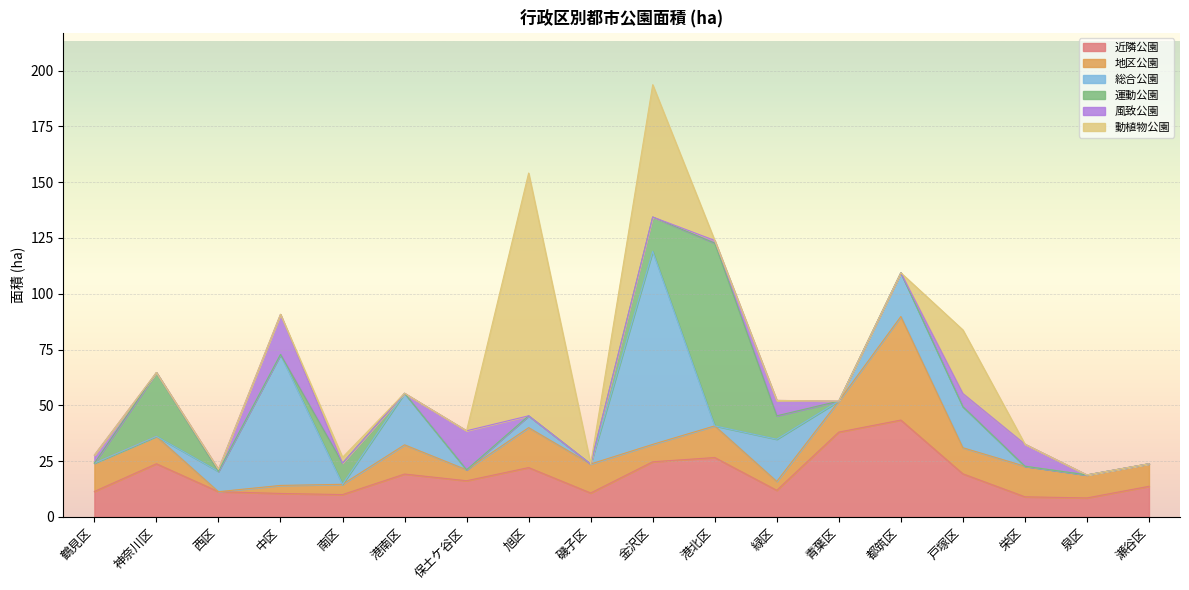

Which series ends up on top after the final intersection of 運動公園 and 風致公園?

運動公園